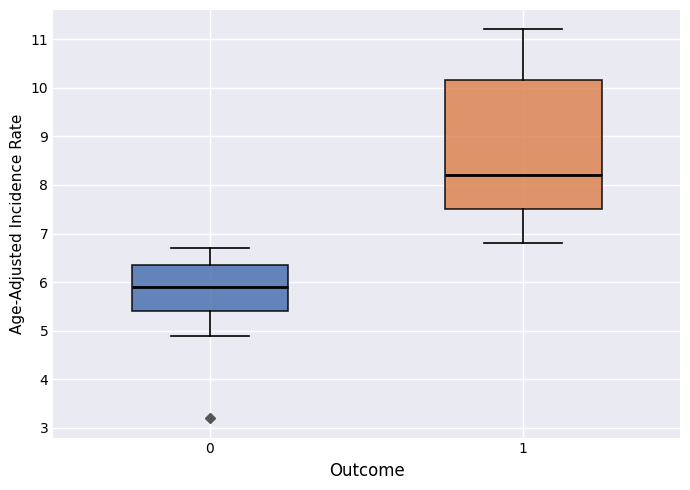

Where does the median line of the box at x = 0 sit on the y-axis? The values are not printed on the chart, so give them approximately, as read against the axis.

5.9